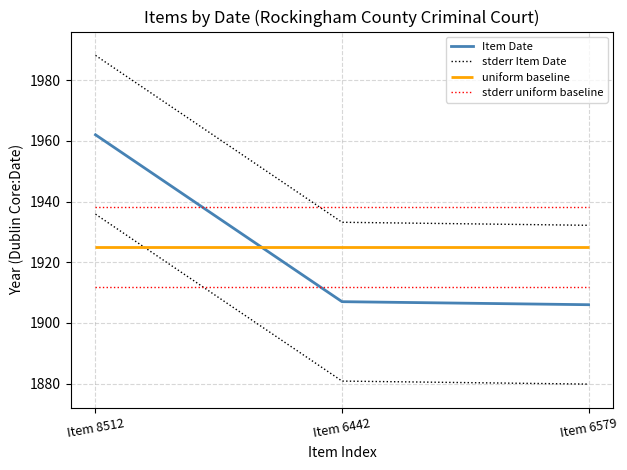

What is the value of the Item Date point at the 1st from the left?

1962.0